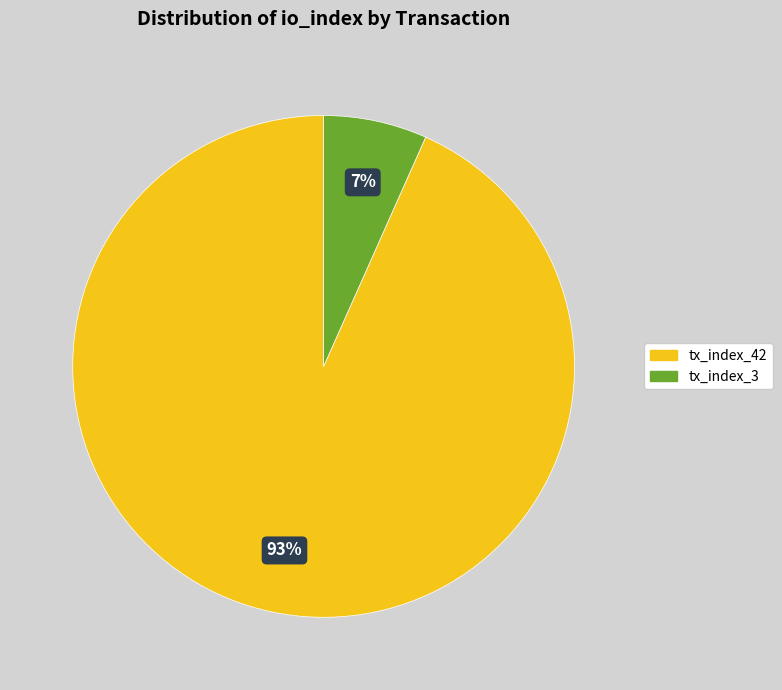

To the nearest percent, what is the combined percentage of tx_index_42 and tx_index_3?

100%